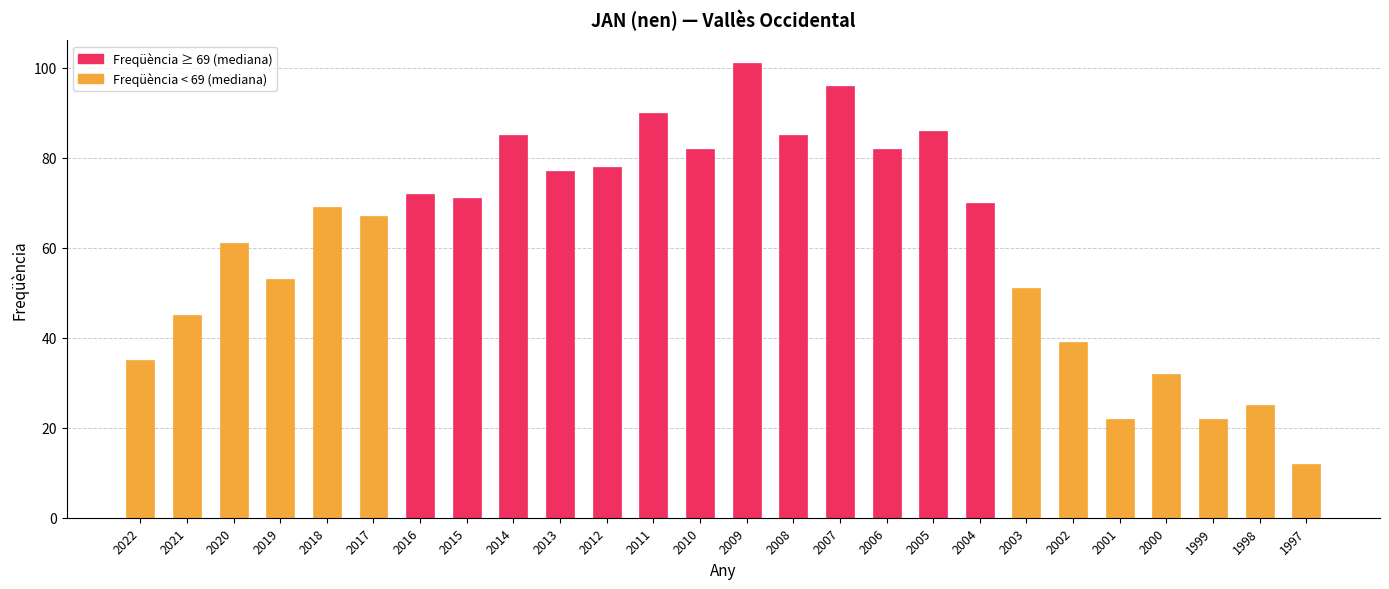

Is it true that the value at 2017 is 67?

True